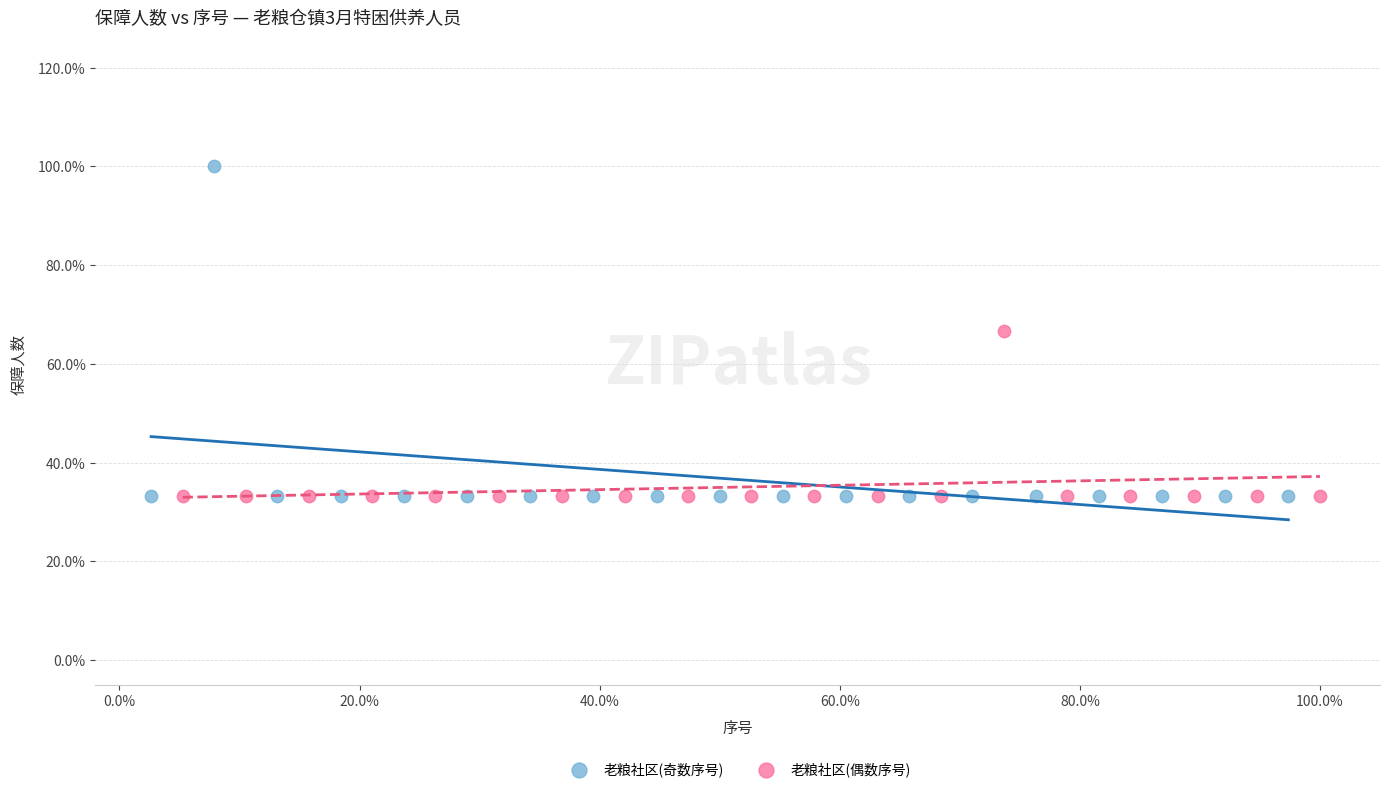

Which series reaches the maximum Y coordinate?

老粮社区(奇数序号)